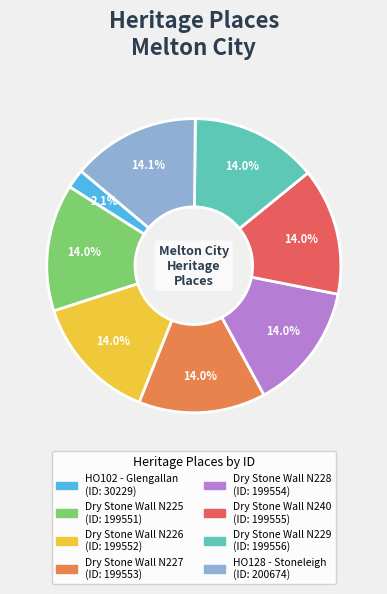

Does Dry Stone Wall N228 represent more than half of the total?

No